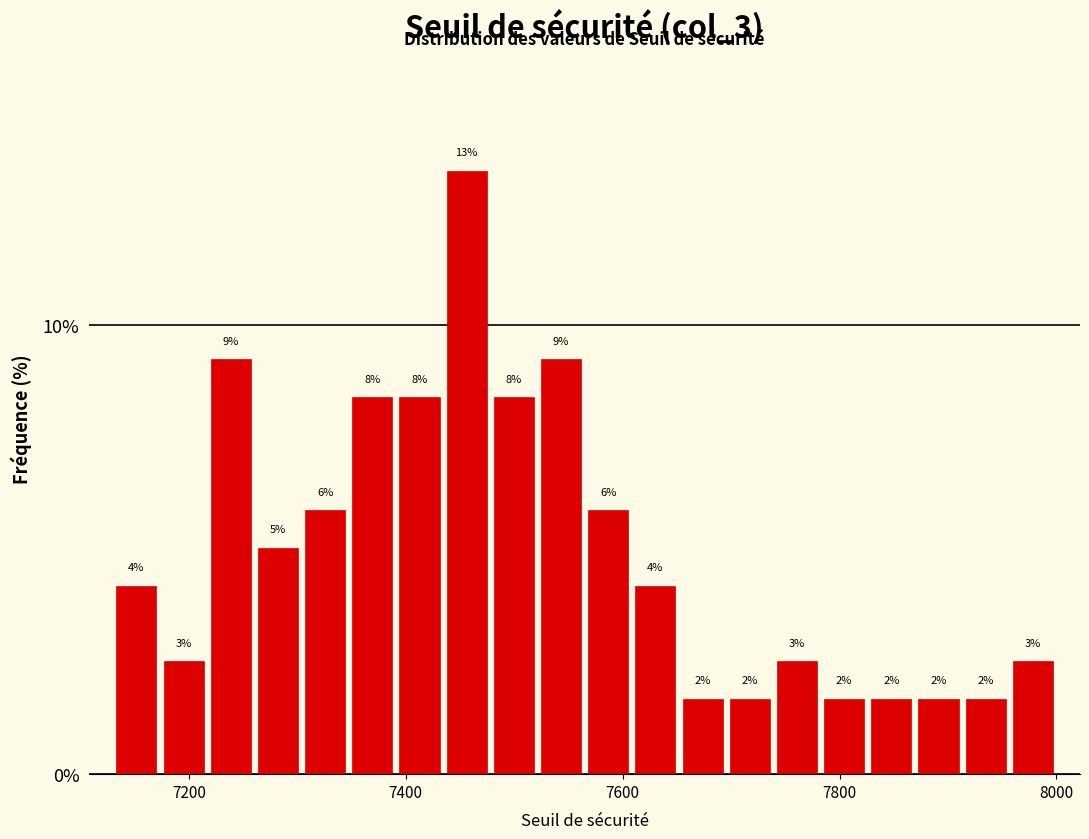

Read against the x-axis, roughly where is the centre of the tallest bar?

7460